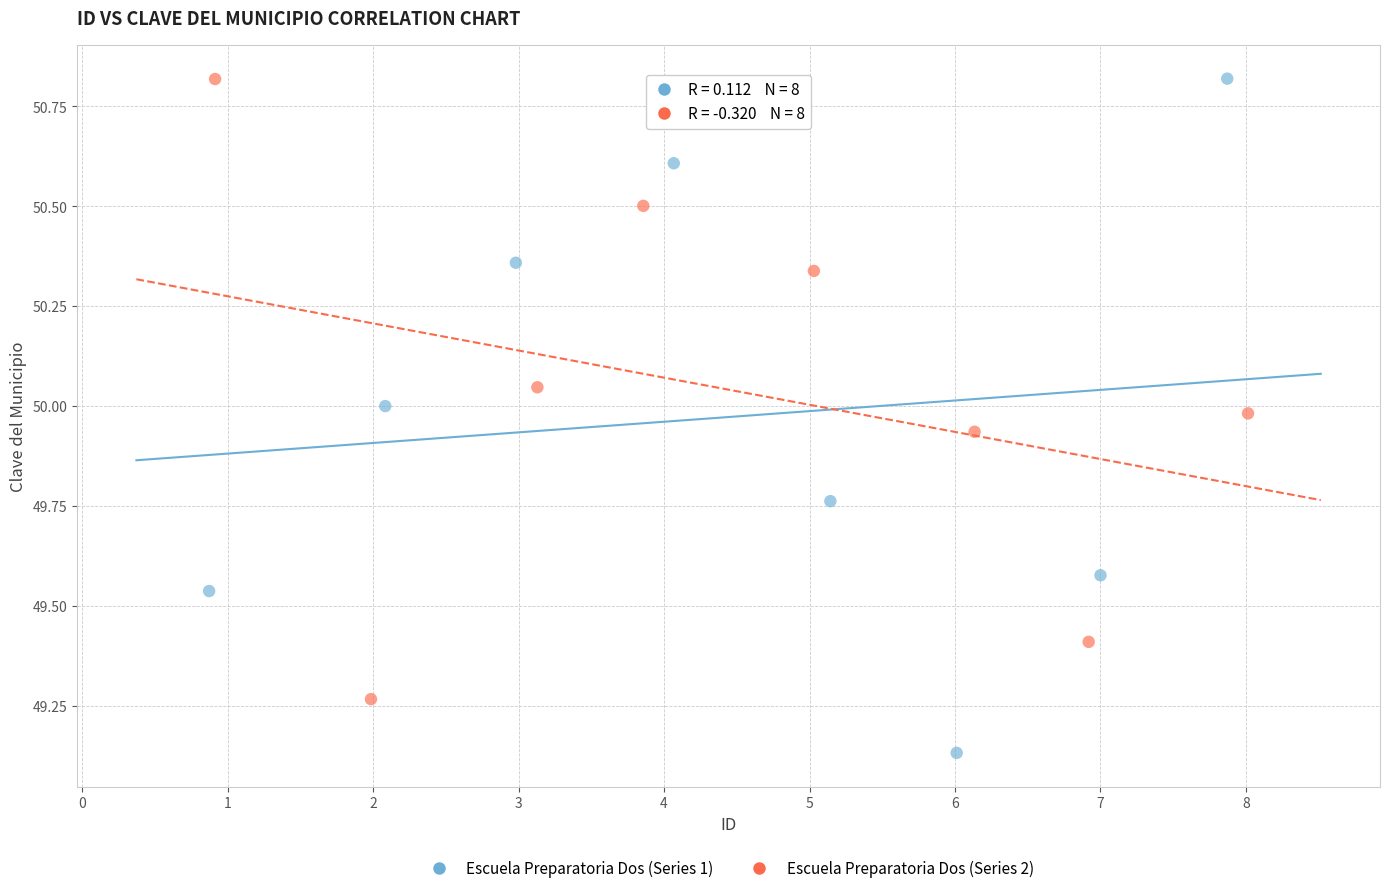

What are all the series names shown in the legend?

Escuela Preparatoria Dos (Series 1), Escuela Preparatoria Dos (Series 2)